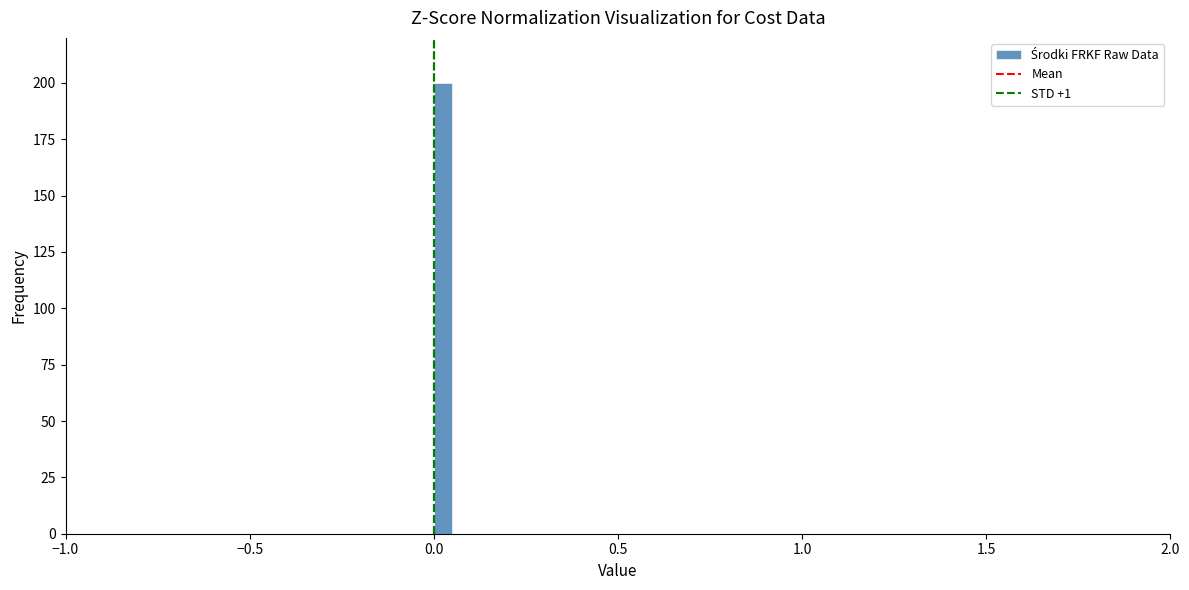

Around what value on the x-axis is the tallest bar? Give the approximate position of its centre, as read against the axis.

0.05